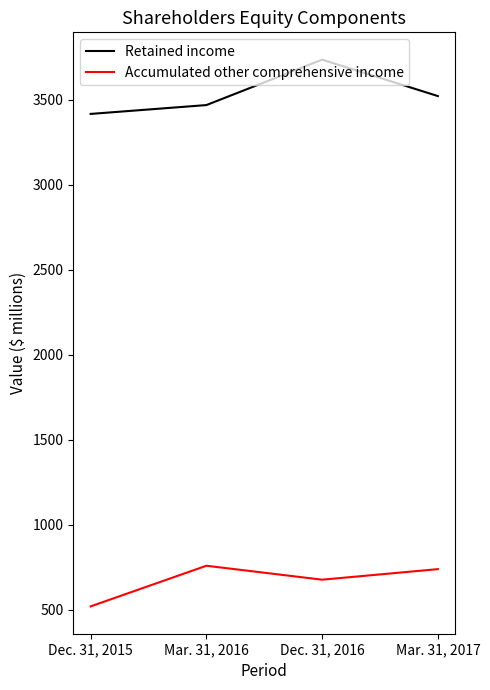

List the series in order of their peak value, highest first.

Retained income, Accumulated other comprehensive income